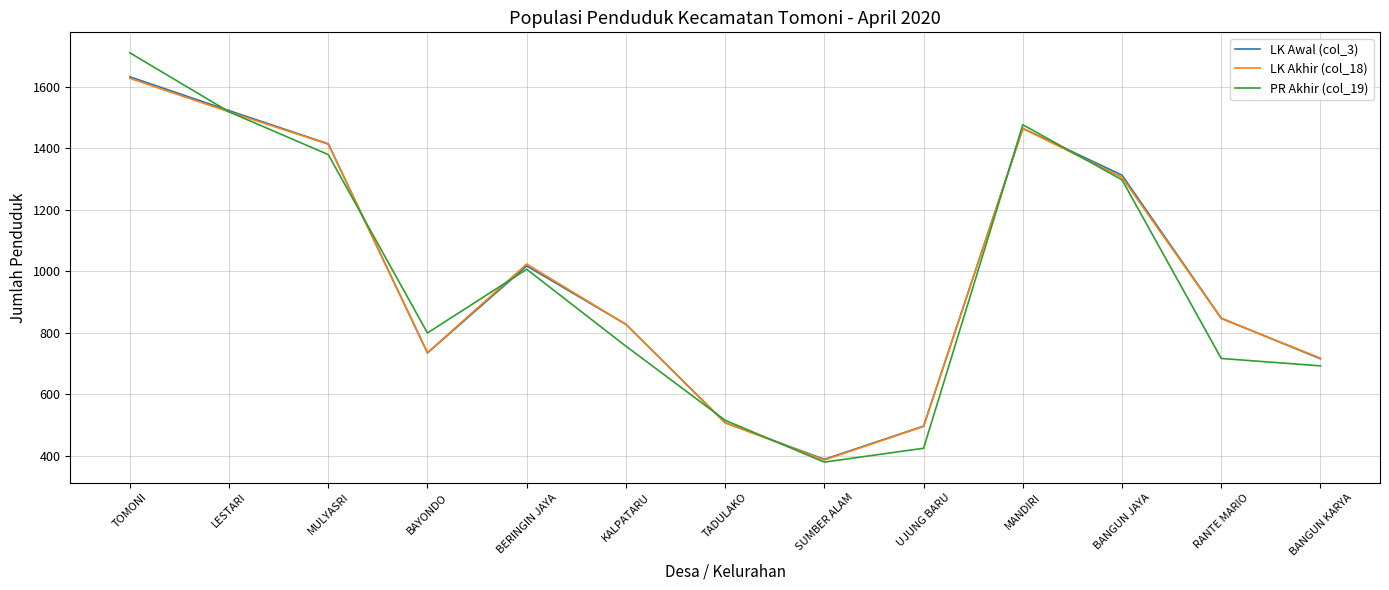

True or false: LK Awal (col_3) and PR Akhir (col_19) cross at least once.

True